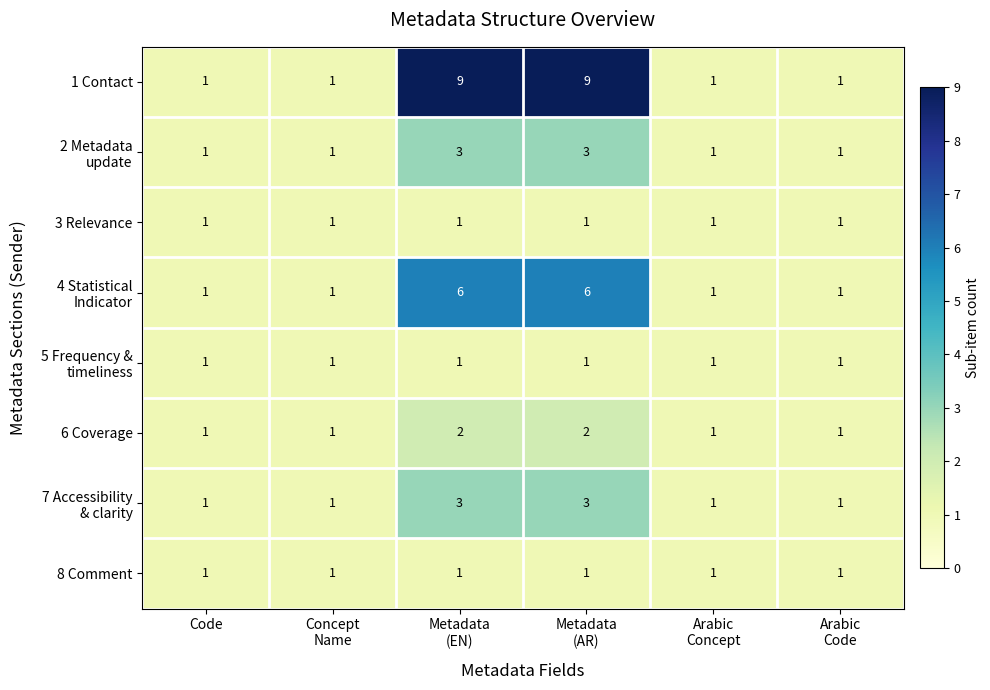

Count the 1 Contact values in the range 1 to 9.

6